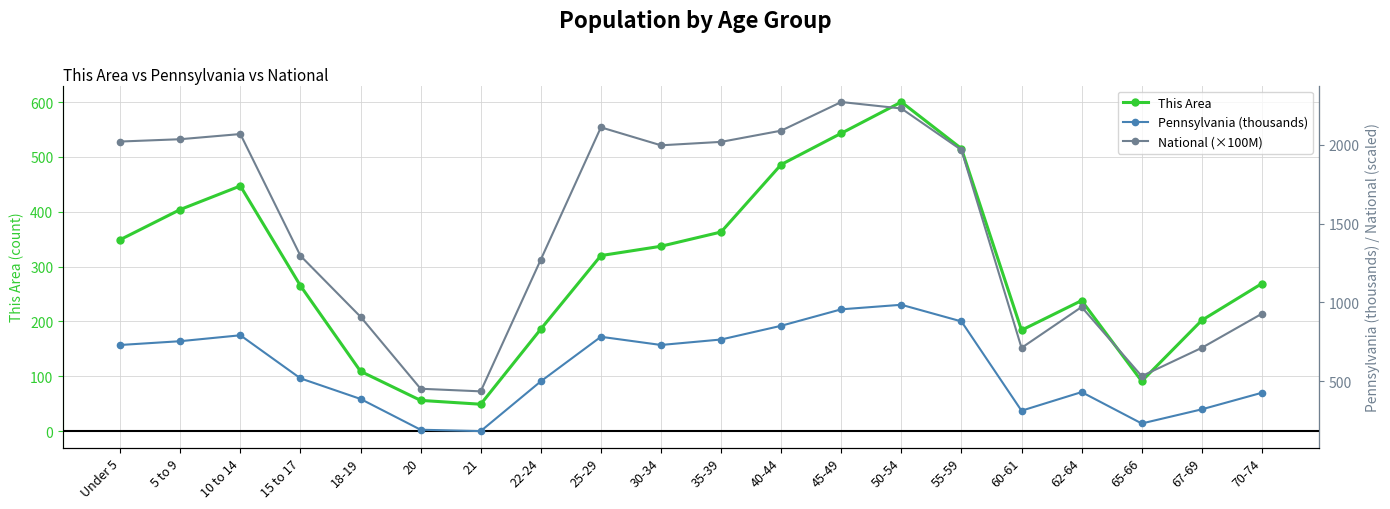

At which category is the sum across all series the highest?

50-54